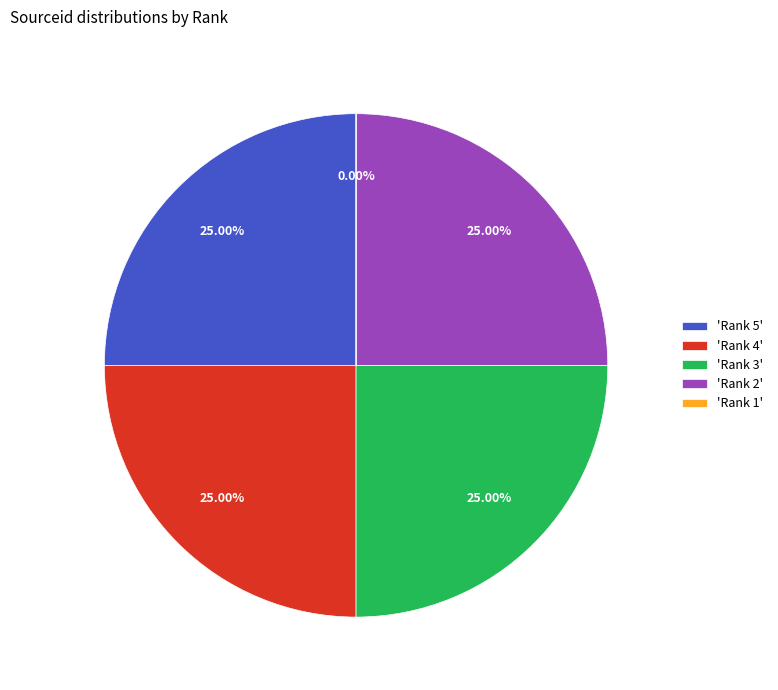

What is the ratio of the value at 'Rank 2' to the value at 'Rank 5'?

1.0